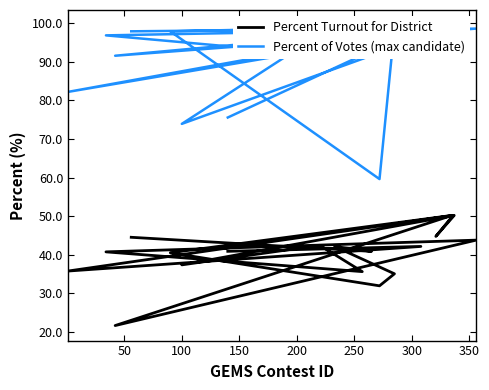

Which category has the highest value across all series?

300